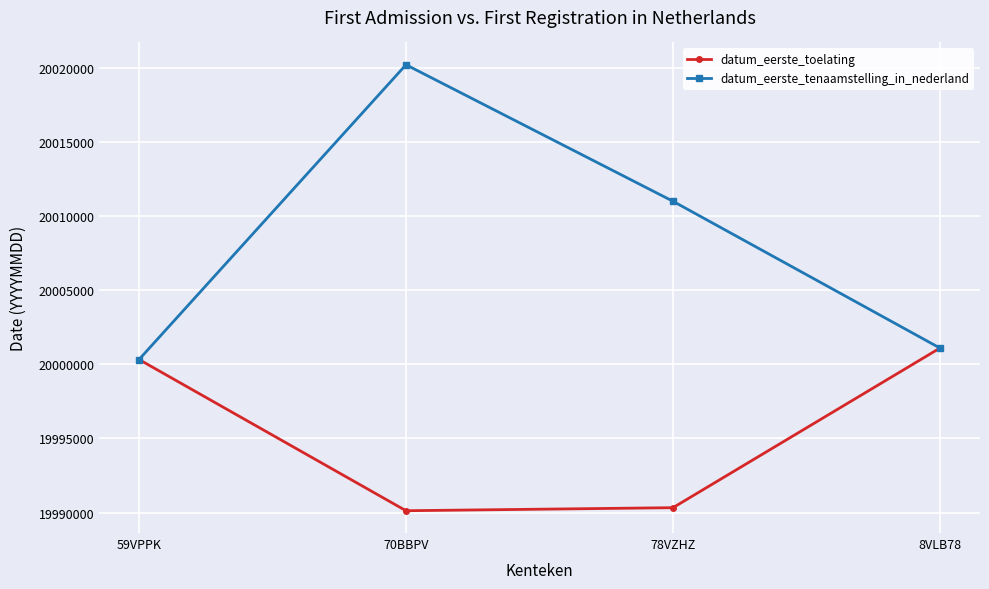

What is the minimum value shown in the chart?

19990126